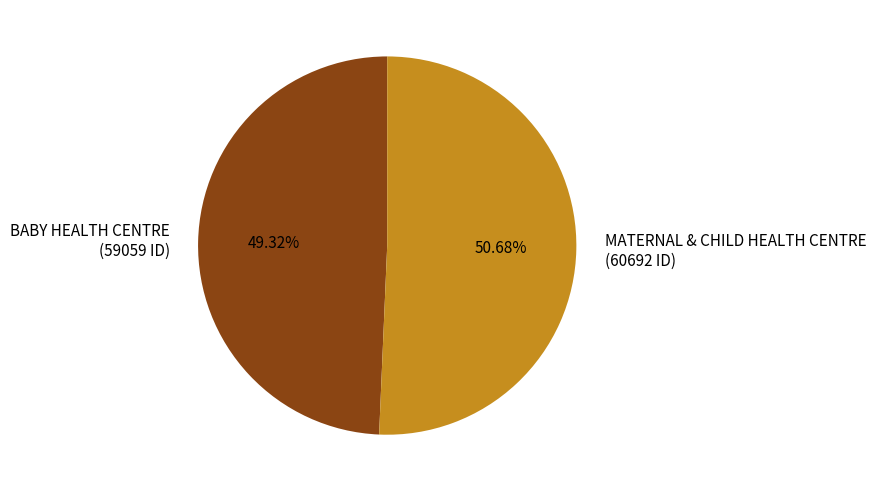

What portion of the pie excludes MATERNAL & CHILD HEALTH CENTRE?

49.3%